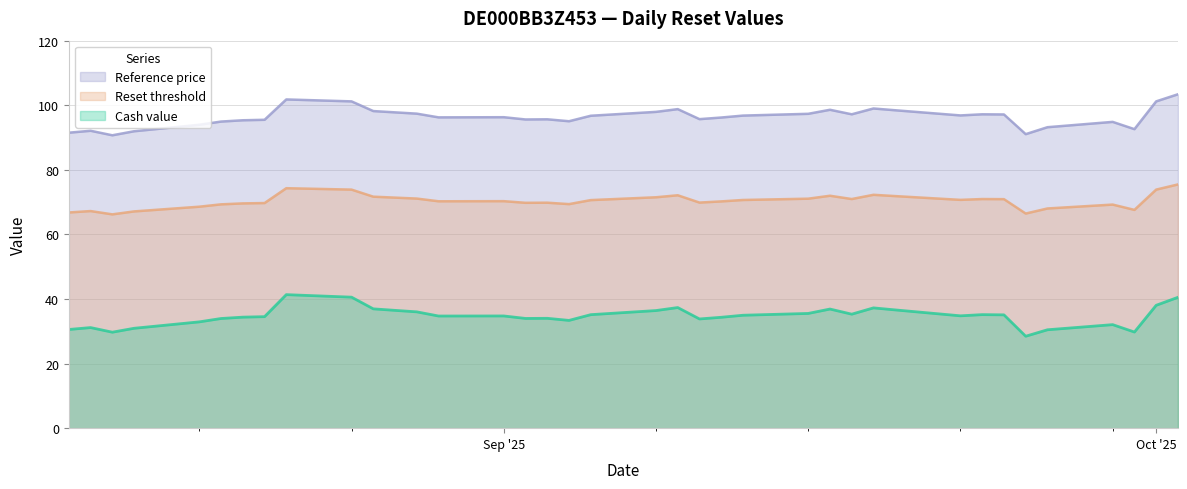

Which series has the widest spread of values?

Cash value